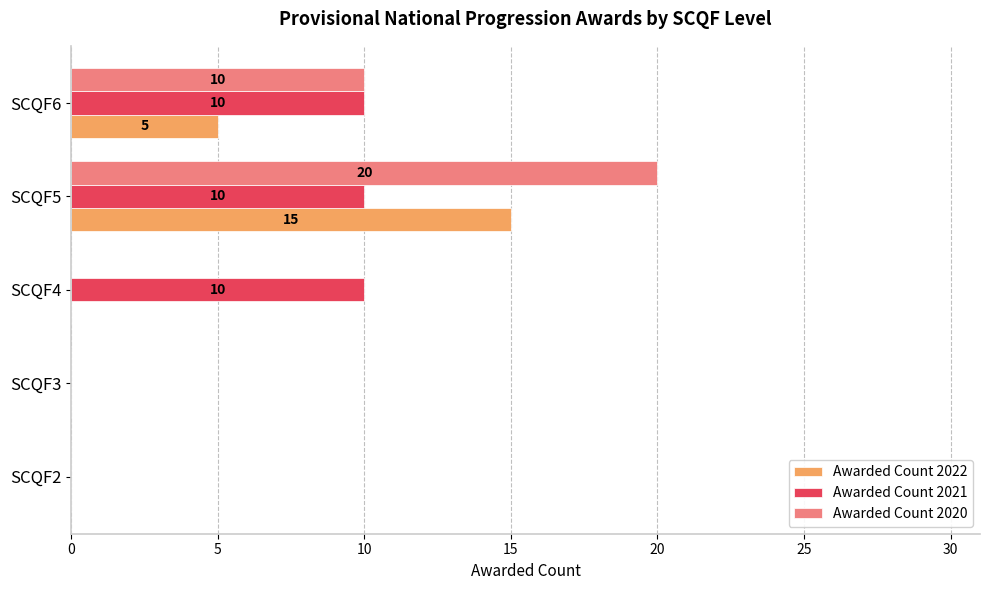

True or false: Awarded Count 2022 has a value of 3 at SCQF6.

False